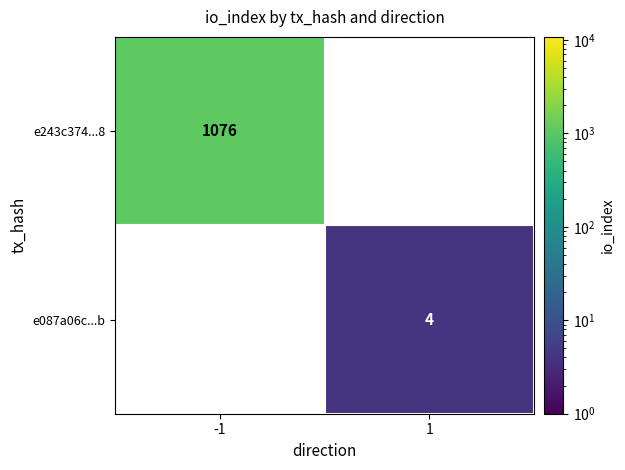

True or false: e243c374...8 has a value of 1076 at -1.

True